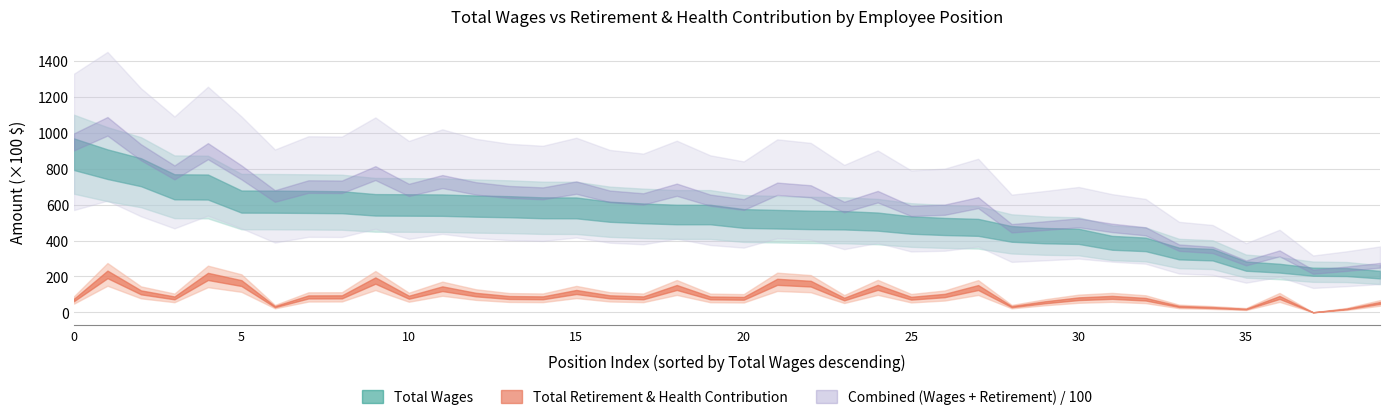

In retirement_health, how many points are higher than both neighbors (excluding endpoints)?

11